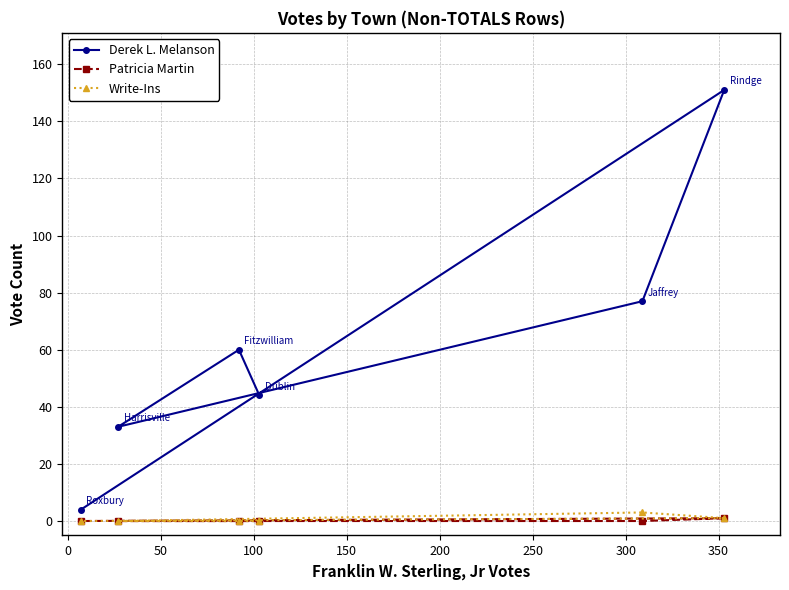

True or false: Patricia Martin and Write-Ins intersect in this chart.

False